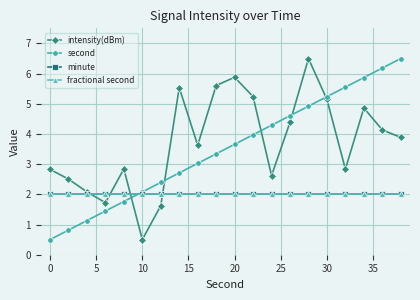

What is the difference between the second highest and minimum values in the intensity(dBm) series?

5.4